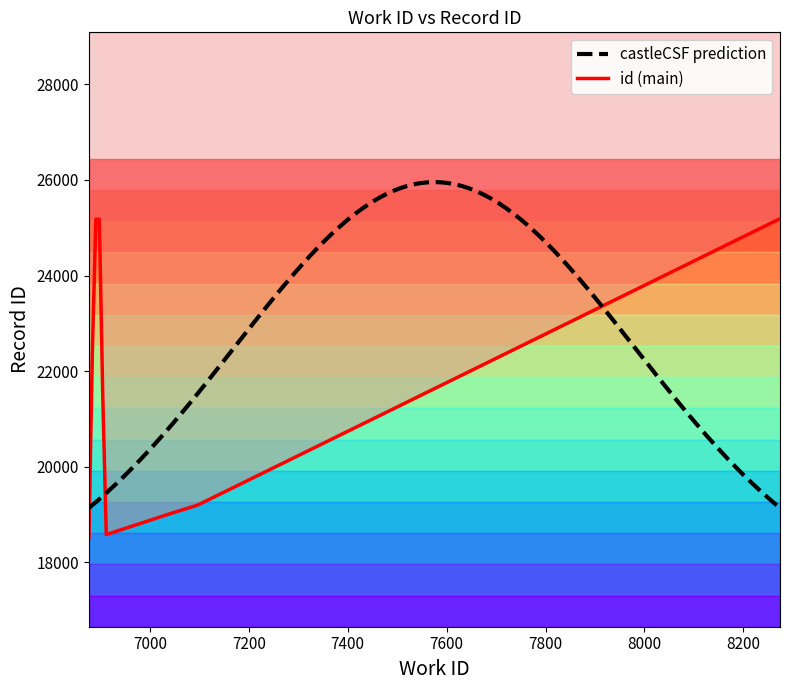

How many data points are above 25169?

4